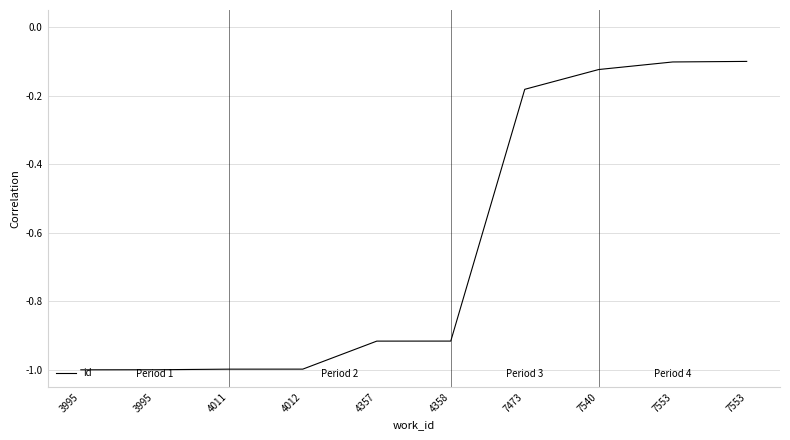

At which label is the value closest to 0?

7553